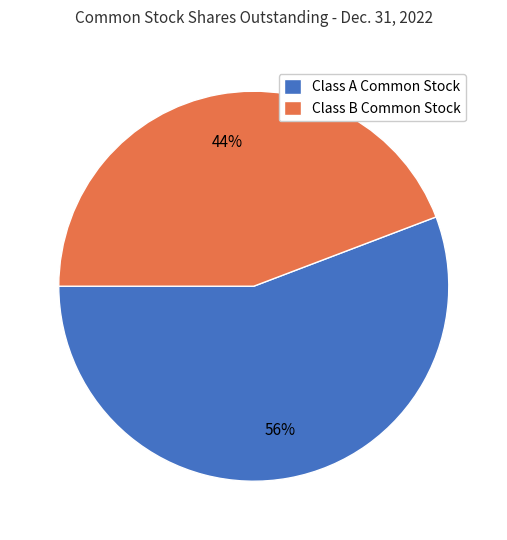

Does Class B Common Stock account for over 50% of the chart?

No